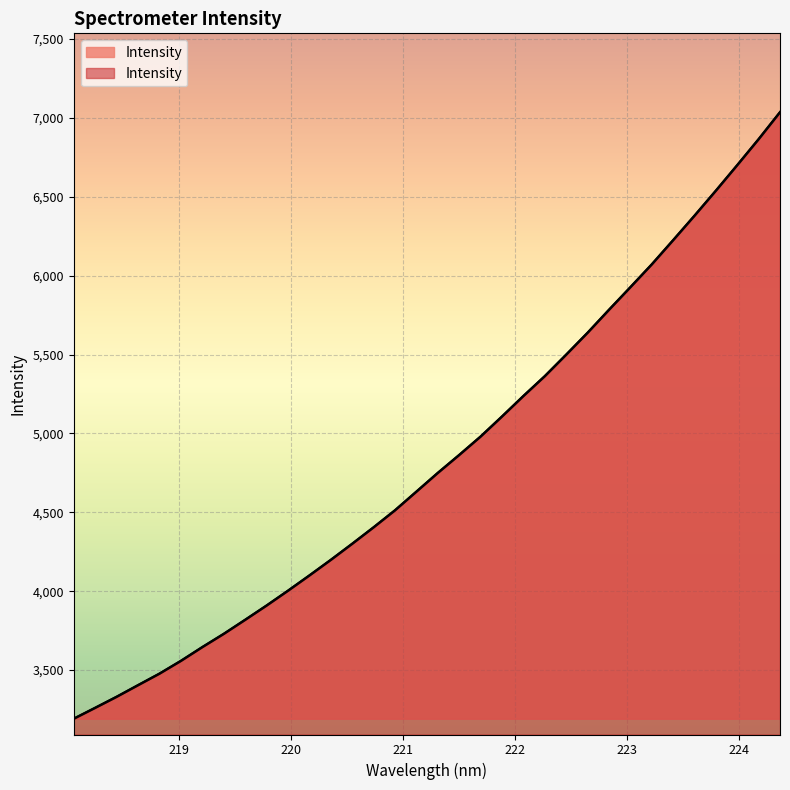

List the labels in order of value, smallest first.

218.0596, 218.2508, 218.442, 218.6332, 218.8244, 219.0156, 219.2067, 219.3979, 219.589, 219.7801, 219.9712, 220.1623, 220.3533, 220.5444, 220.7354, 220.9264, 221.1174, 221.3083, 221.4993, 221.6902, 221.8812, 222.0721, 222.263, 222.4538, 222.6447, 222.8355, 223.0264, 223.2172, 223.408, 223.5987, 223.7895, 223.9802, 224.1709, 224.3616